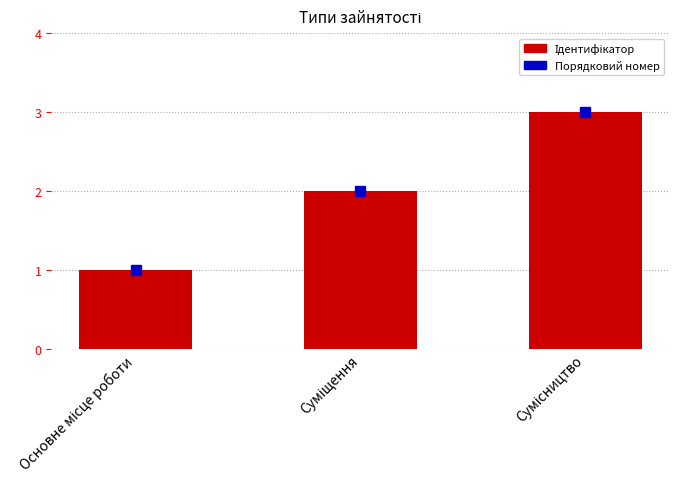

How many data points does each series have?

3